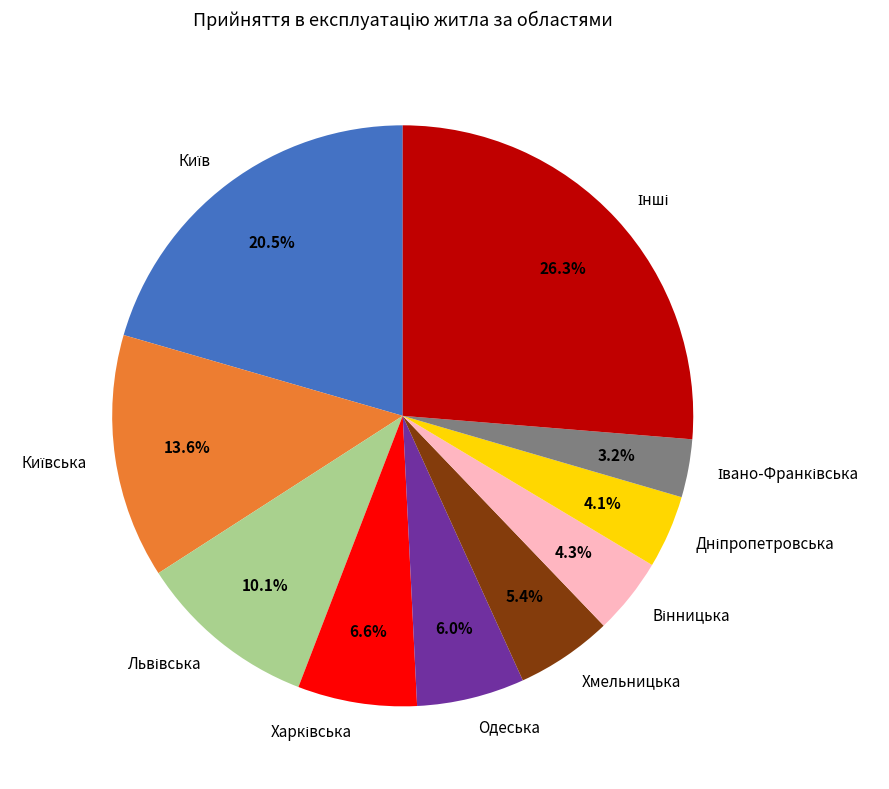

Does Хмельницька represent more than half of the total?

No